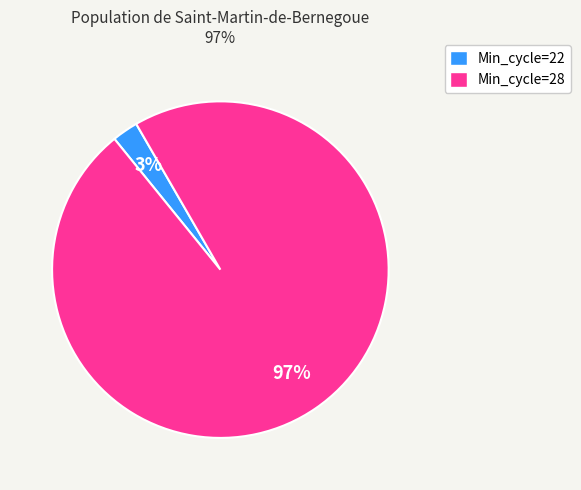

Does any single category account for the majority?

Yes